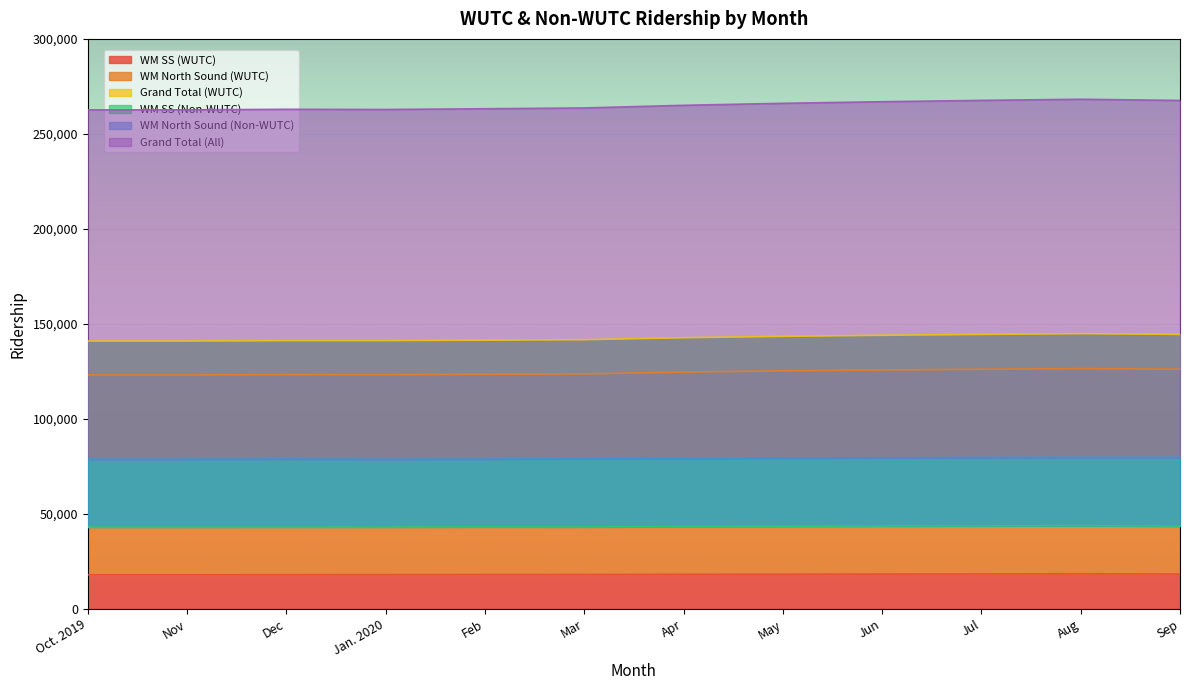

Count the number of data series in this chart.

6